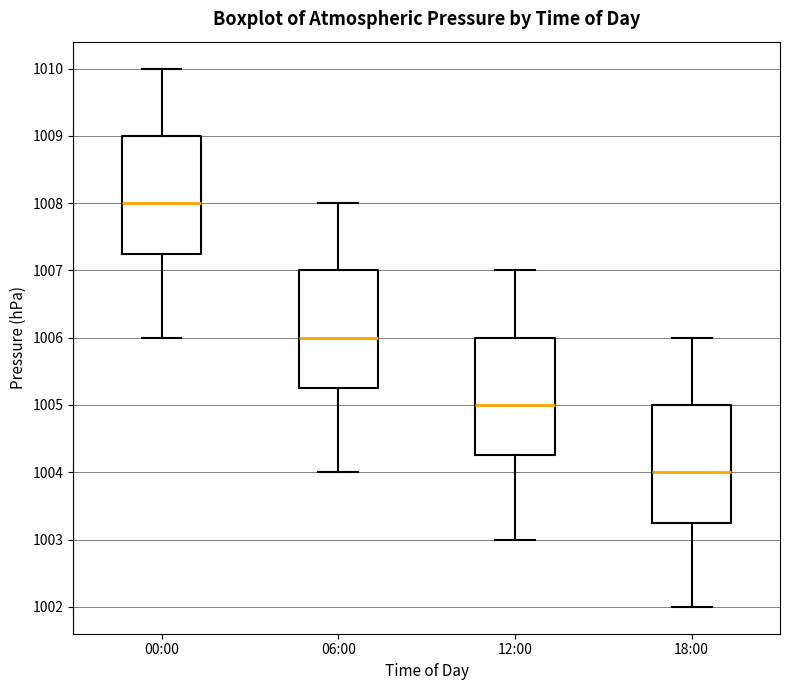

Reading left to right, read every box against the y-axis: the position of its median line, the range the box covers, and the ends of its whiskers. The values are not printed on the chart, so give them approximately, as read against the axis.

00:00: median 1008.0, box 1007.3 to 1009.0, whiskers 1006.0 to 1010.0
06:00: median 1006.0, box 1005.3 to 1007.0, whiskers 1004.0 to 1008.0
12:00: median 1005.0, box 1004.3 to 1006.0, whiskers 1003.0 to 1007.0
18:00: median 1004.0, box 1003.3 to 1005.0, whiskers 1002.0 to 1006.0